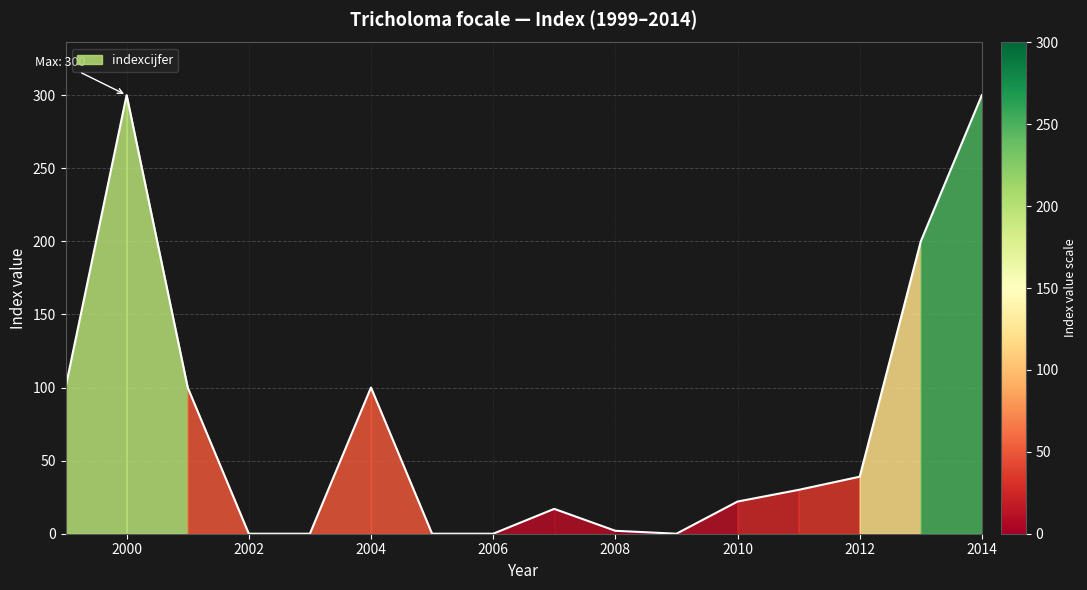

At which label is the value closest to 150?

1999